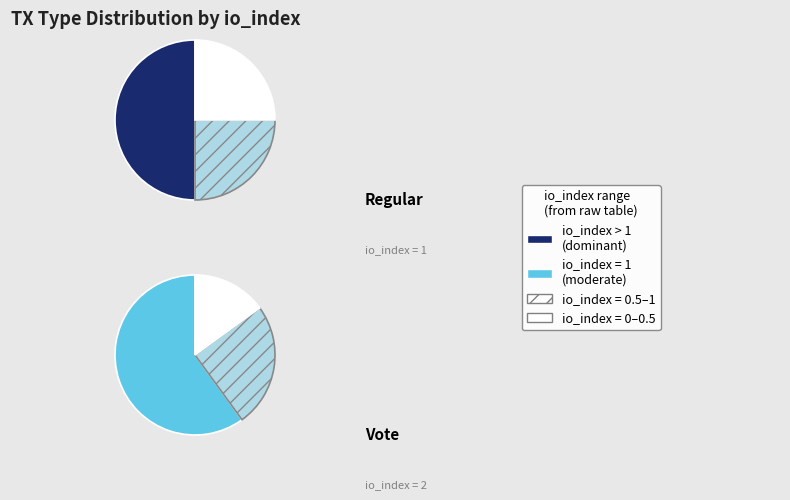

What percentage is the Regular slice, to the nearest percent?

33%